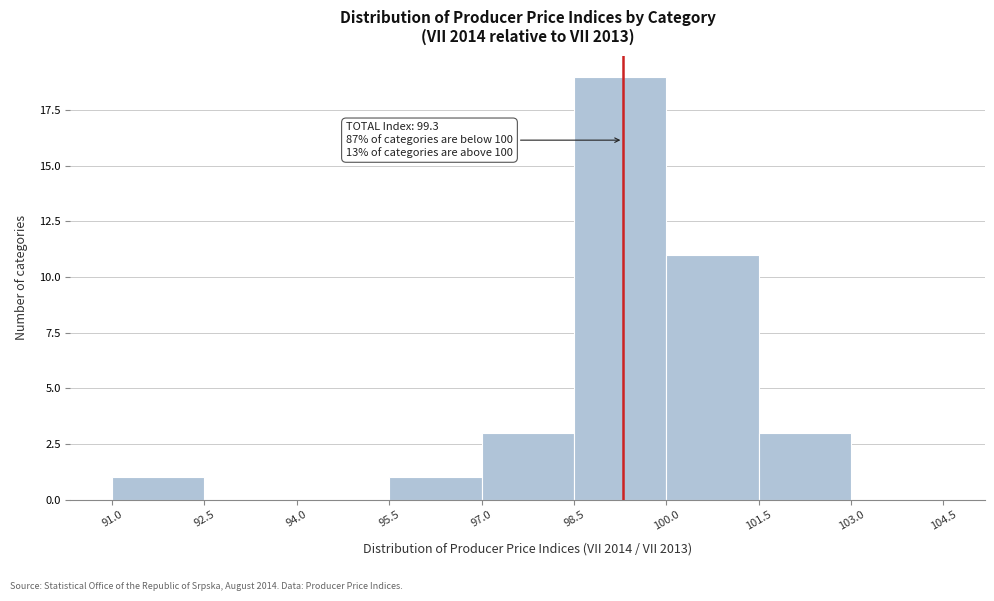

Over which range of the x-axis is the bar tallest?

98.5 to 100.0